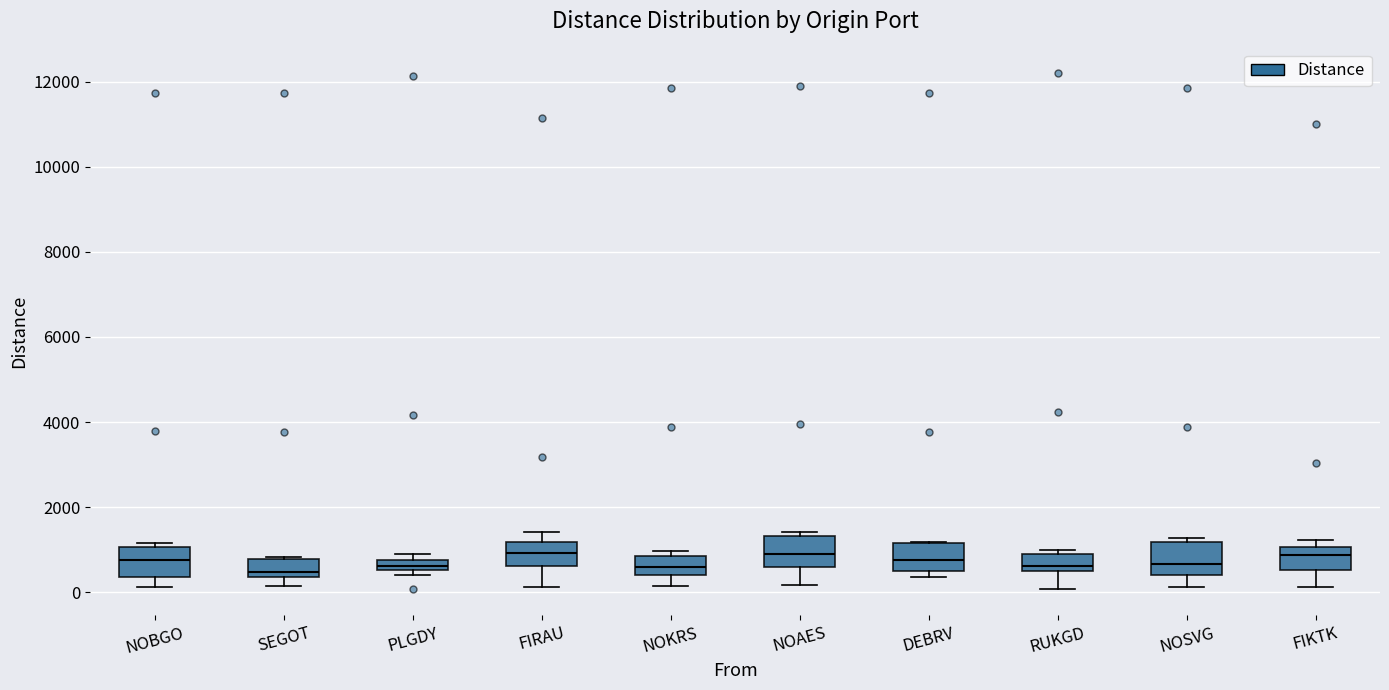

Where does the median line of the box for DEBRV sit on the y-axis? The values are not printed on the chart, so give them approximately, as read against the axis.

800